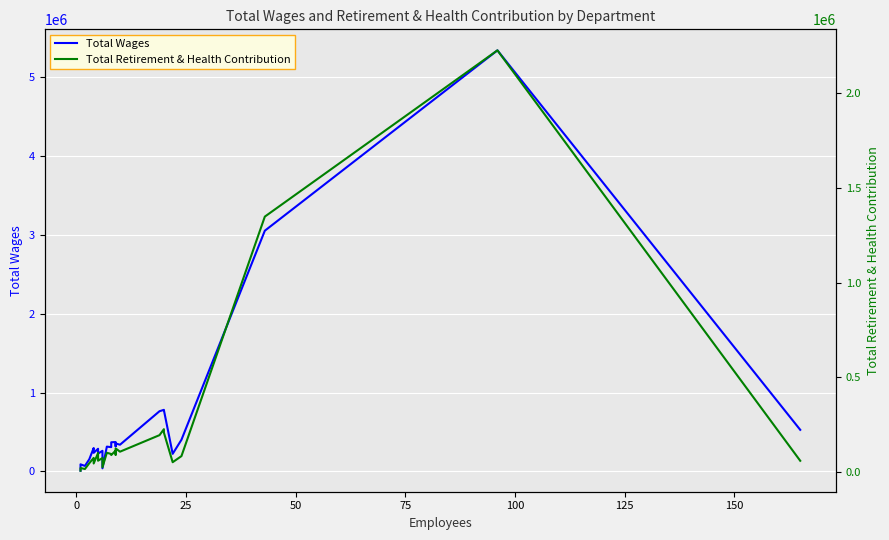

What is the smallest value displayed?

8432